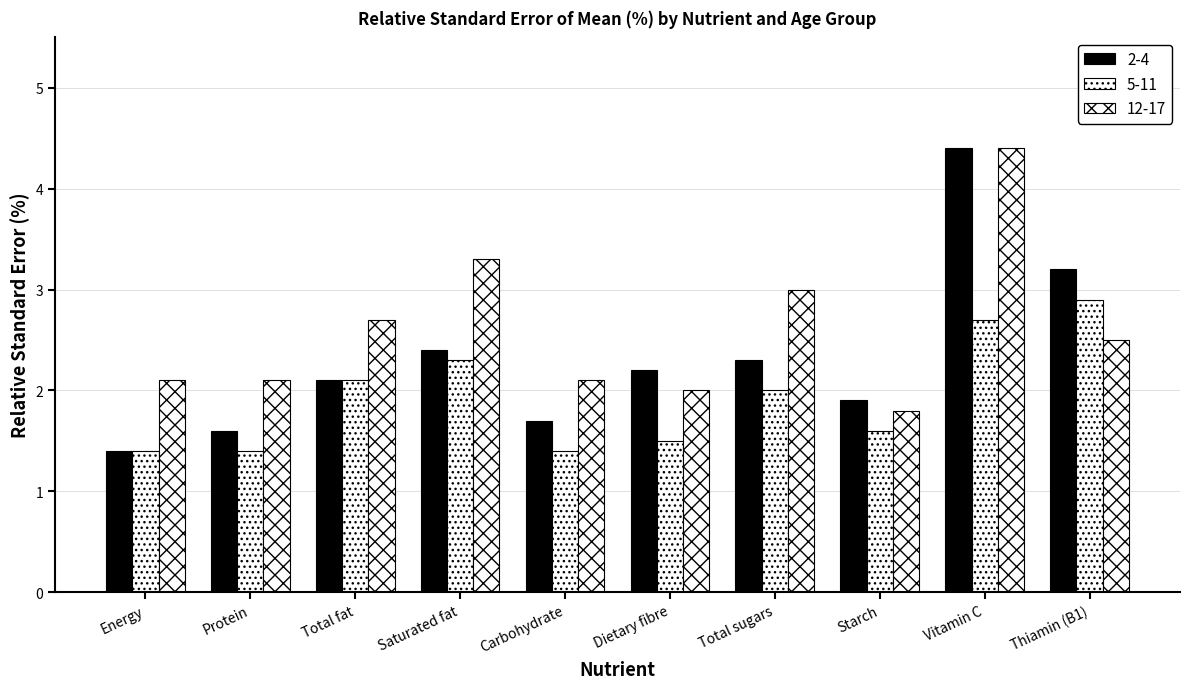

Which category has the lowest value in the 5-11 series?

Energy